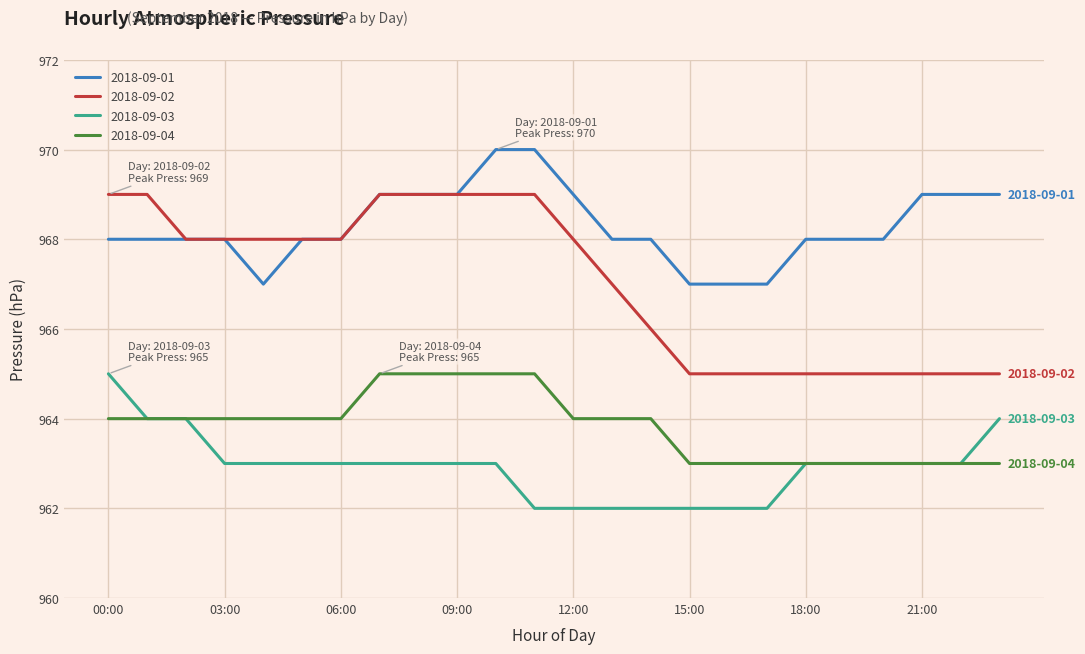

What is the minimum value shown in the chart?

962